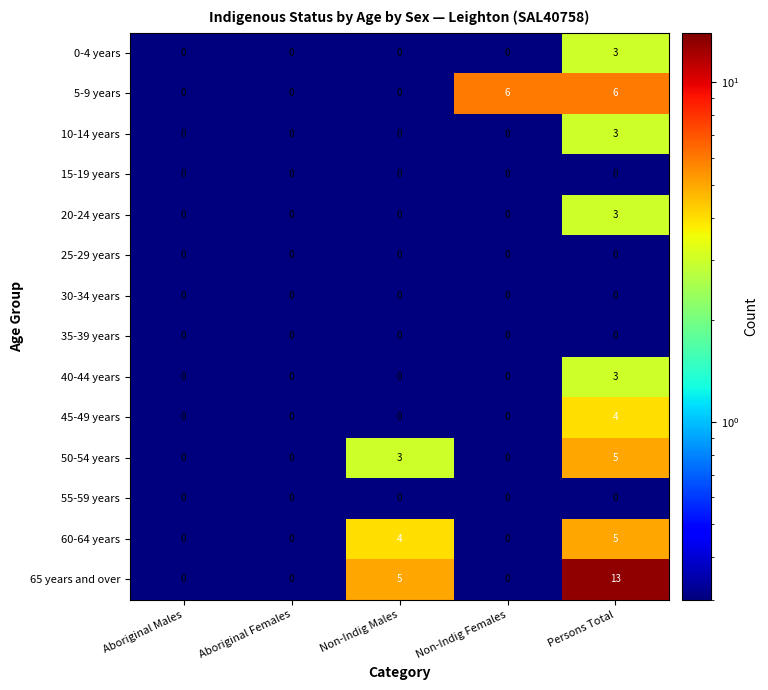

Which series changed the most between Non-Indig Males and Non-Indig Females?

5-9 years